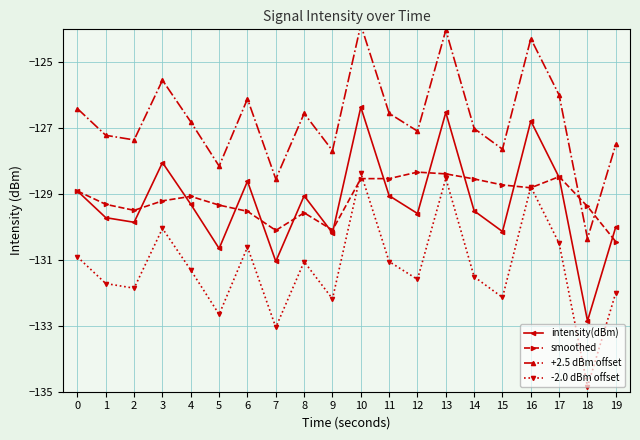

The -2.0 dBm offset series shows -128.4 at 10. True or false?

True